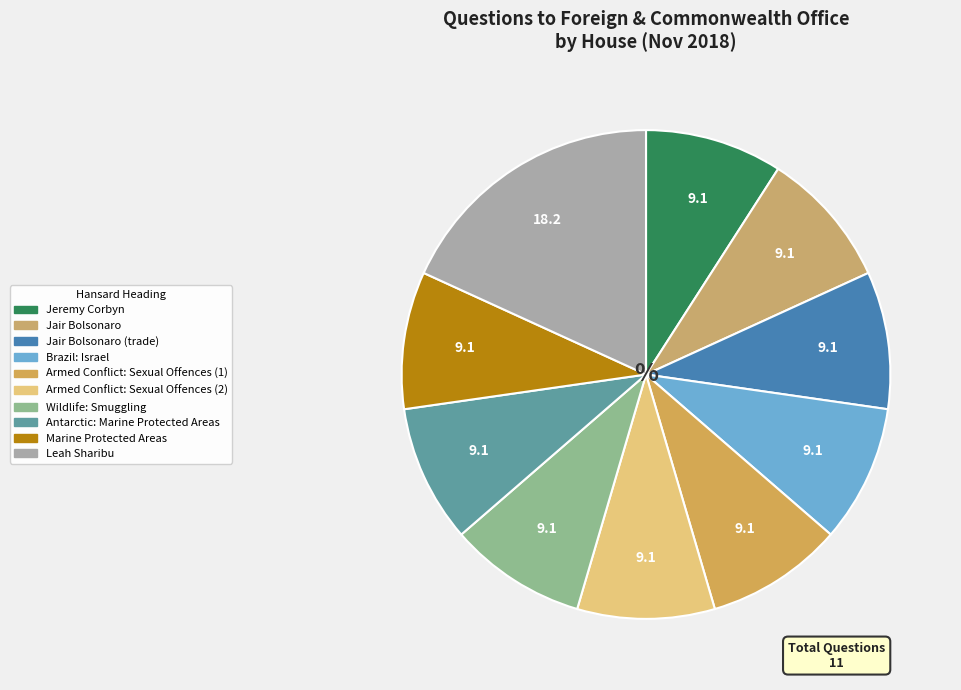

To the nearest percent, what is the combined percentage of Jair Bolsonaro and Jeremy Corbyn?

18%